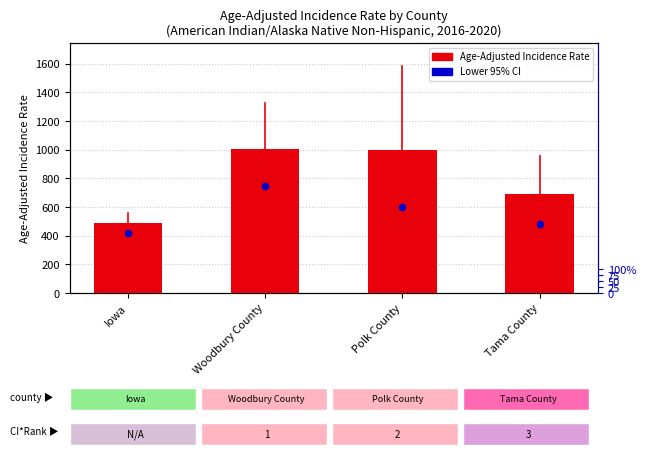

Which series reaches the maximum Y coordinate?

Age-Adjusted Incidence Rate